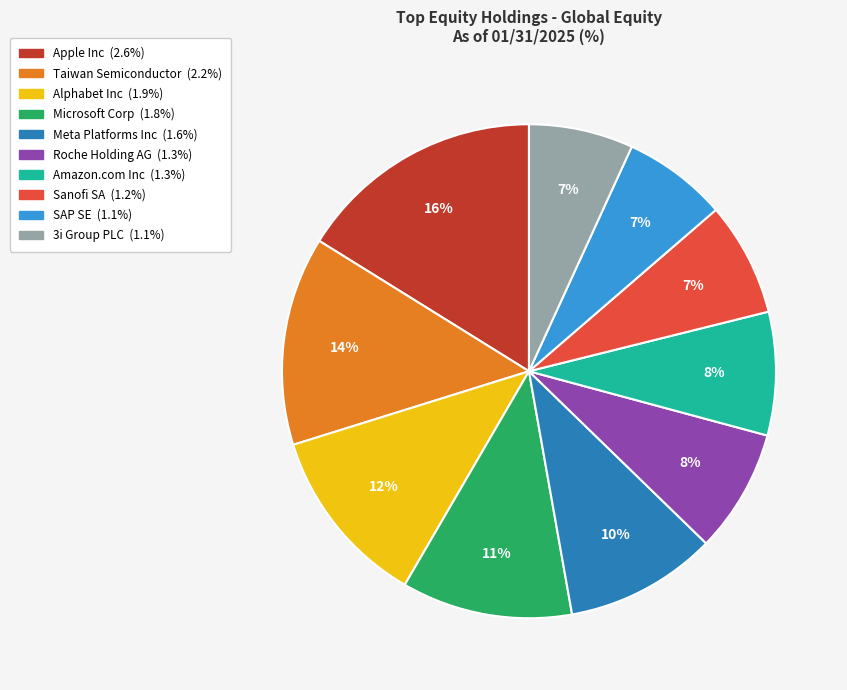

Which slice is the largest?

Apple Inc